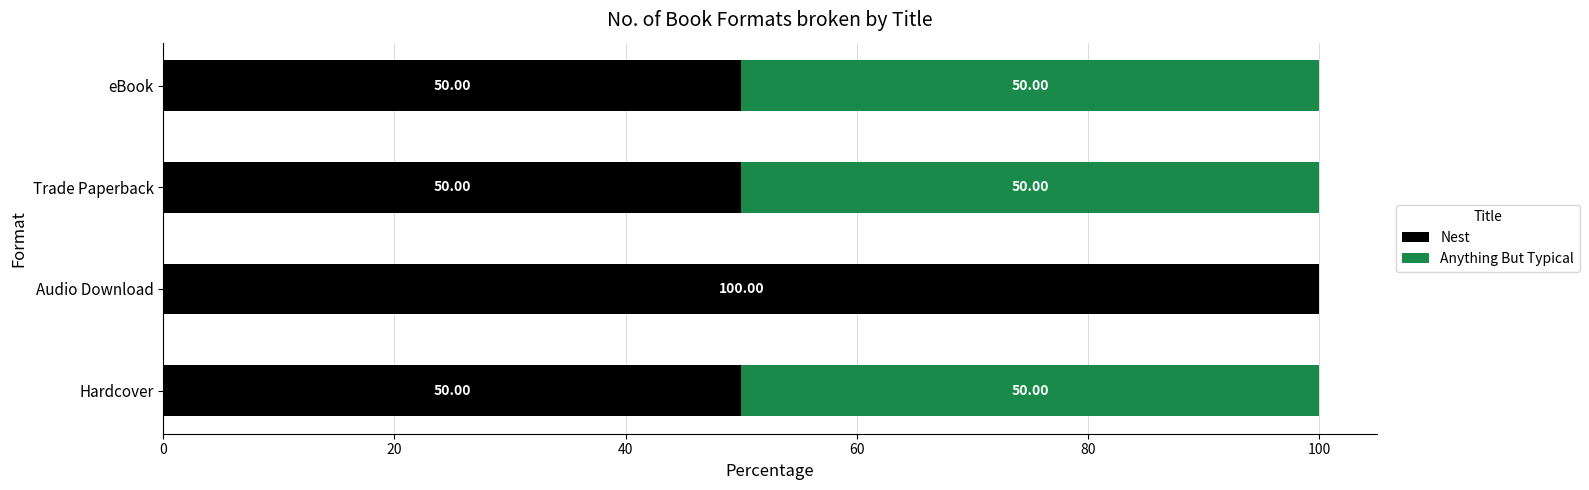

What is the total value across all series at eBook?

100